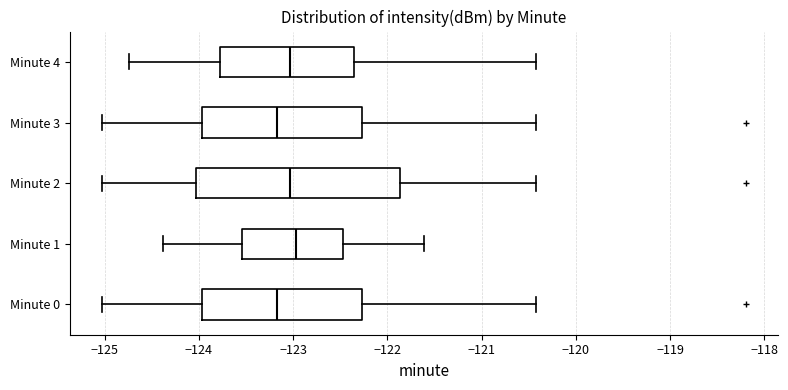

Reading bottom to top, transcribe this box plot: for each box, give where its median line is, the range the box spans, and where its two whiskers end, as read against the x-axis. The values are not printed on the chart, so give them approximately, as read against the axis.

Minute 0: median -123.2, box -124.0 to -122.3, whiskers -125.0 to -120.4
Minute 1: median -123.0, box -123.5 to -122.5, whiskers -124.4 to -121.6
Minute 2: median -123.0, box -124.0 to -121.9, whiskers -125.0 to -120.4
Minute 3: median -123.2, box -124.0 to -122.3, whiskers -125.0 to -120.4
Minute 4: median -123.0, box -123.8 to -122.4, whiskers -124.7 to -120.4